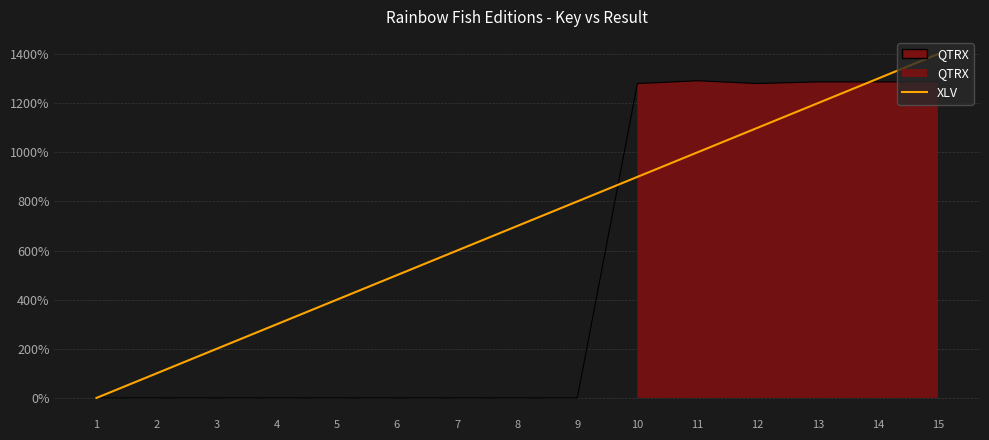

List the labels in order of value, largest first.

15, 14, 13, 12, 11, 10, 9, 8, 7, 6, 5, 4, 3, 2, 1